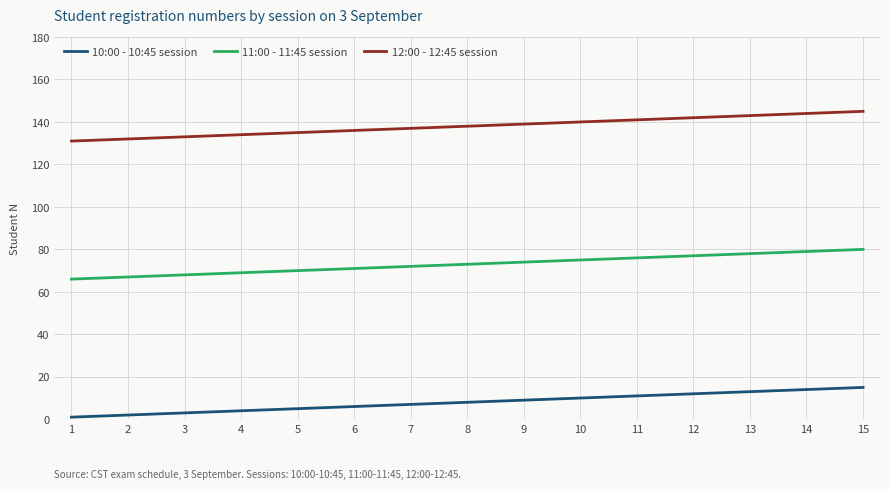

Is the value of 11:00 - 11:45 session at 12 greater than the value of 12:00 - 12:45 session at 11?

No